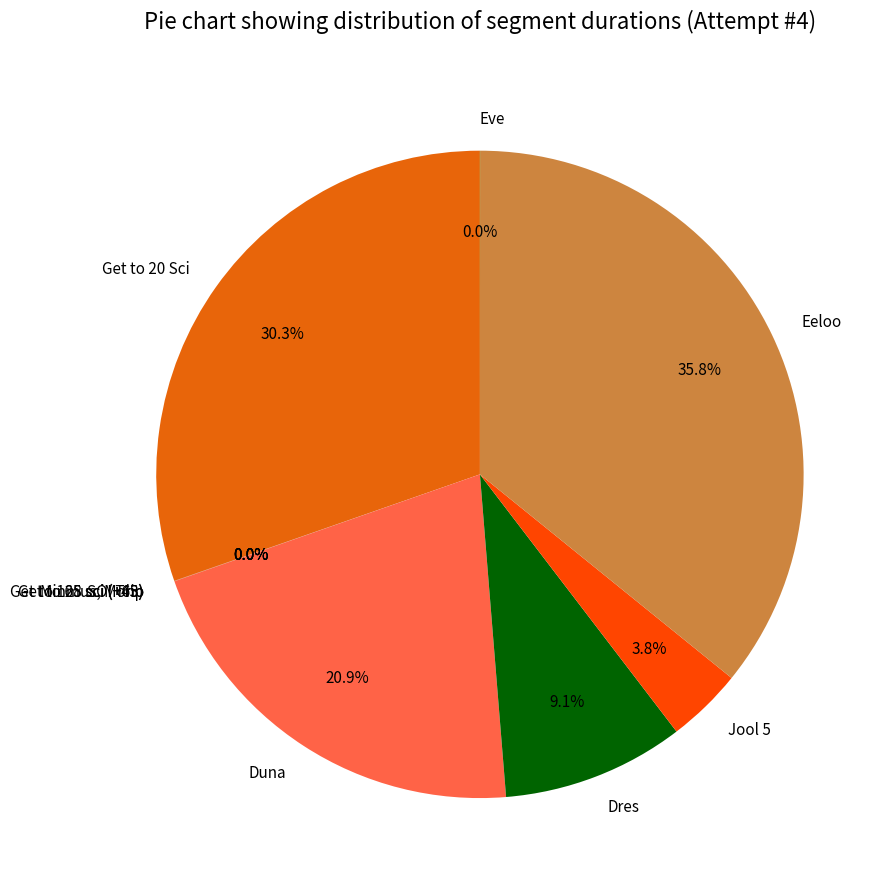

How much of the chart is everything except Dres?

90.9%